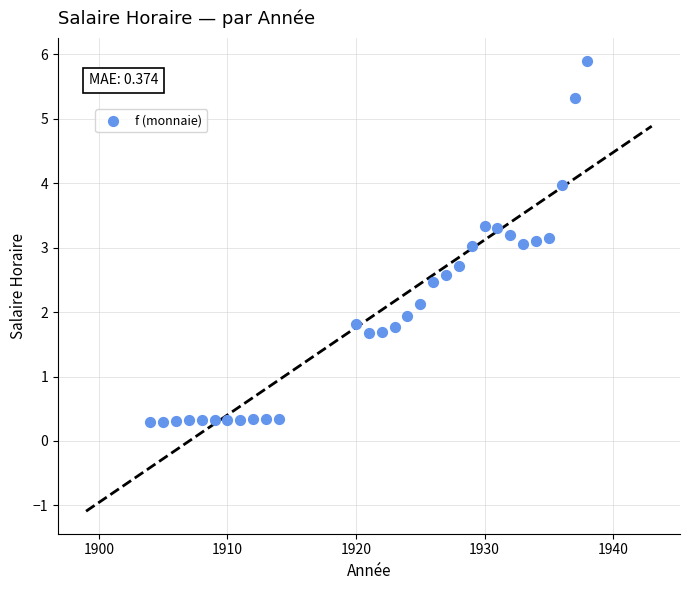

Count the number of points in this scatter plot.

30